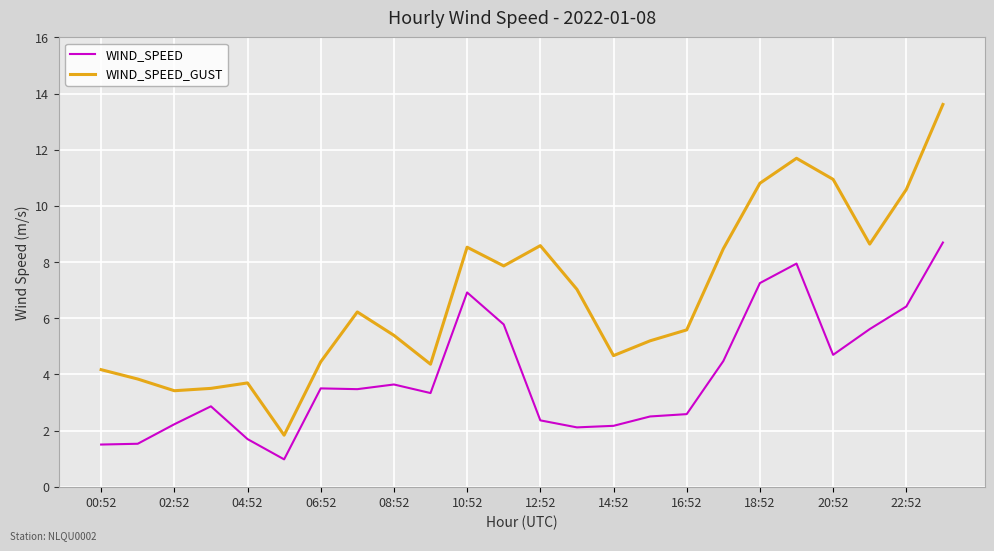

What is the difference between the maximum and second lowest values in the WIND_SPEED_GUST series?

10.2